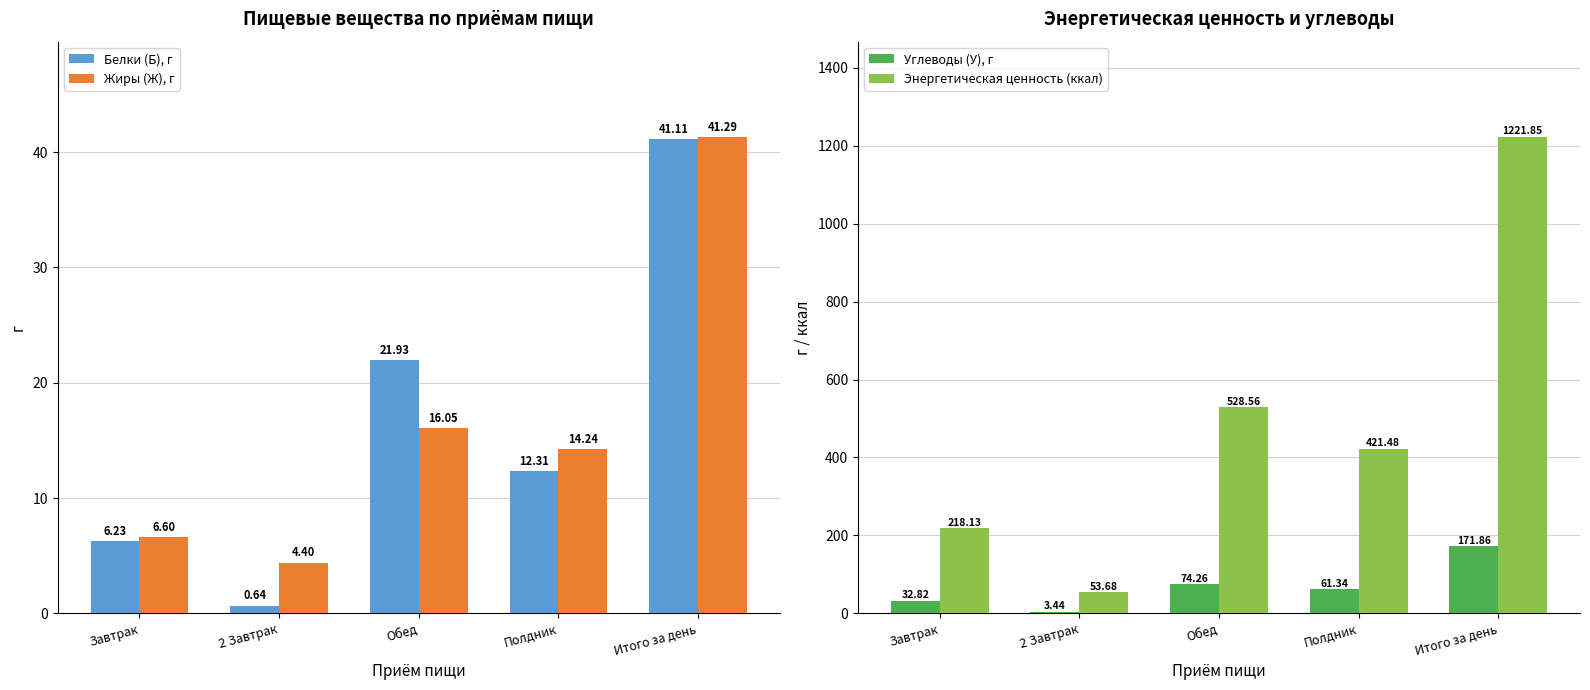

Which series changed the most between Полдник and Итого за день?

Энергетическая ценность (ккал)